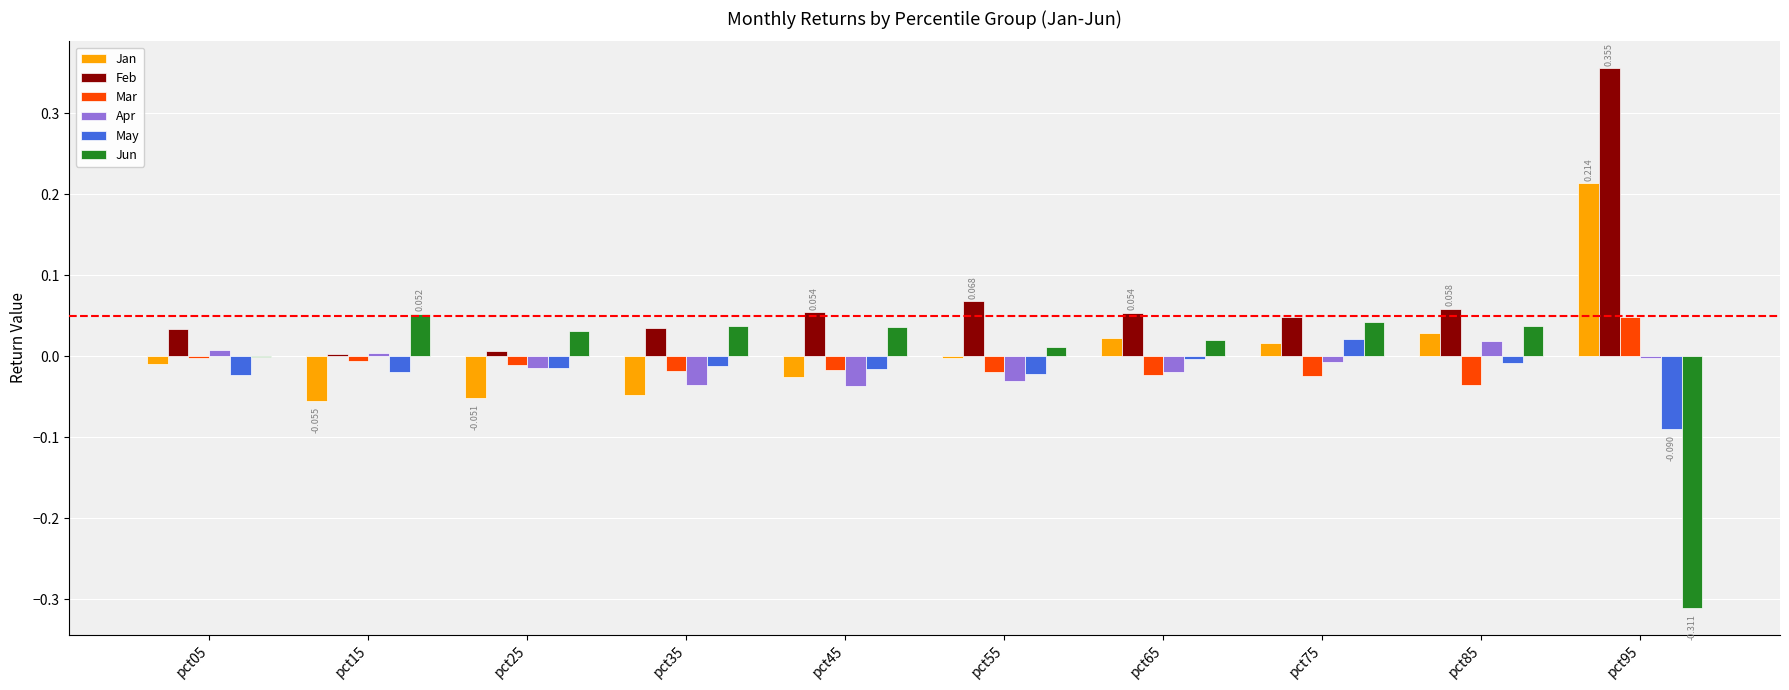

What is the highest value of the Jan series?

0.2